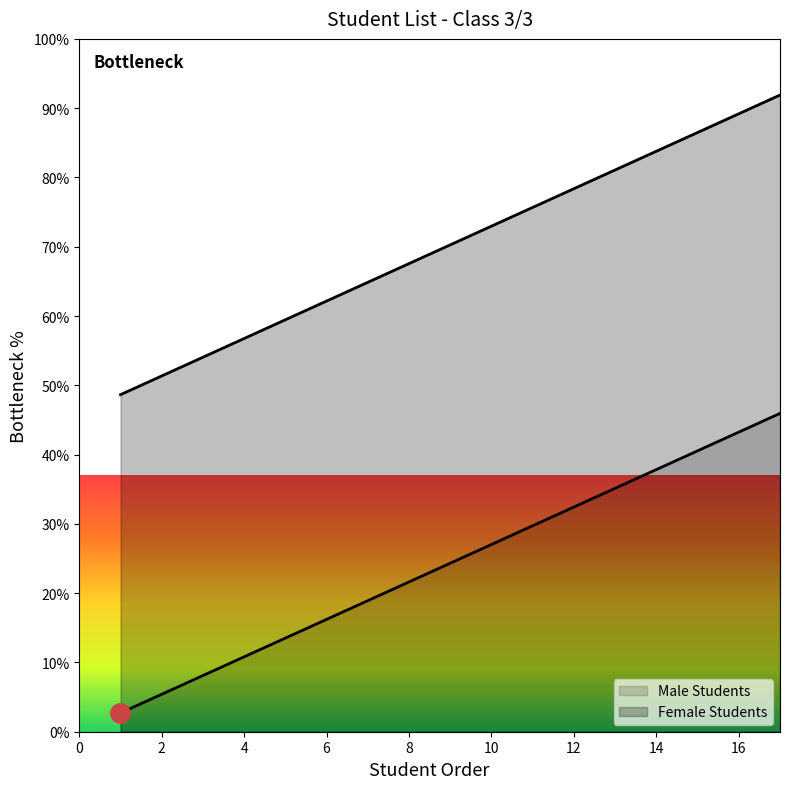

Reading left to right, extract all data points from this chart.

Male Students: 1=2.7	2=5.4	3=8.1	4=10.8	5=13.5	6=16.2	7=18.9	8=21.6	9=24.3	10=27.0	11=29.7	12=32.4	13=35.1	14=37.8	15=40.5	16=43.2	17=45.9
Female Students: 1=48.6	2=51.4	3=54.1	4=56.8	5=59.5	6=62.2	7=64.9	8=67.6	9=70.3	10=73.0	11=75.7	12=78.4	13=81.1	14=83.8	15=86.5	16=89.2	17=91.9